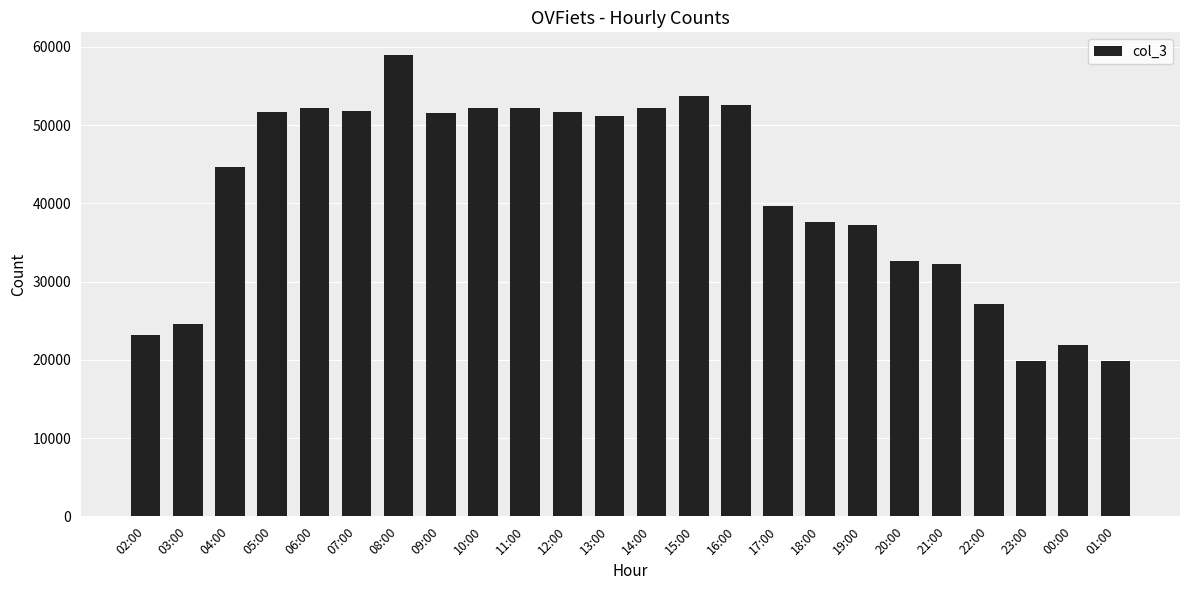

What is the change in value from 19:00 to 01:00?

-17417